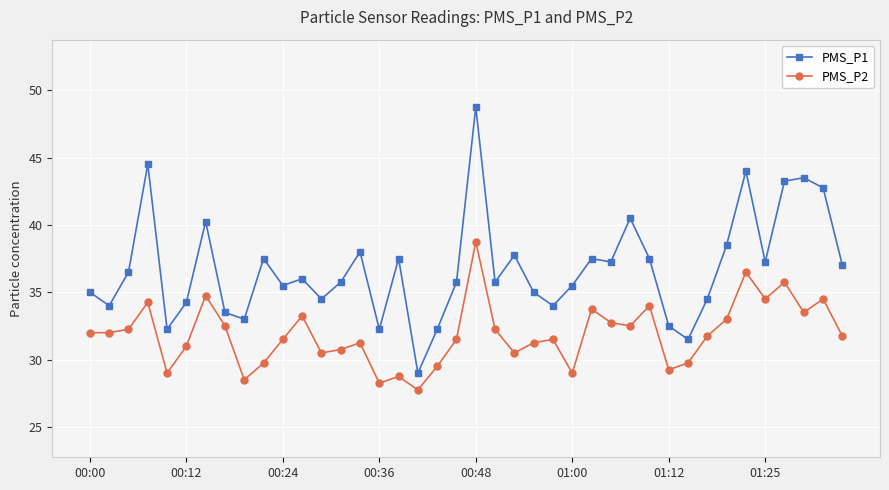

In PMS_P1, how many points are higher than both neighbors (excluding endpoints)?

12